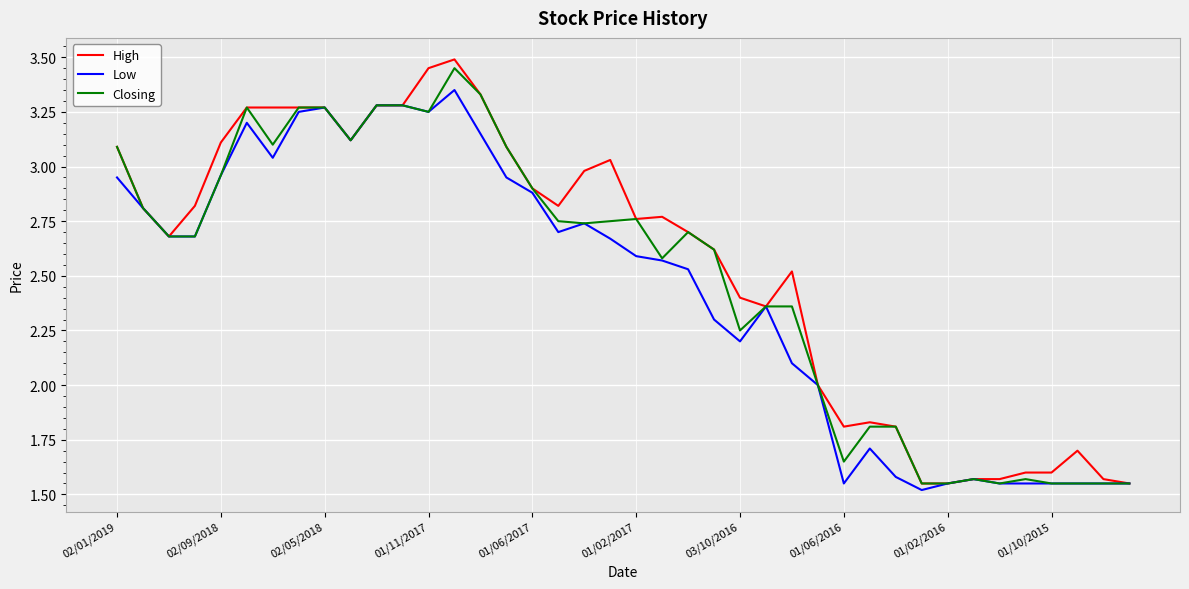

Which series has the largest range (max minus min)?

High